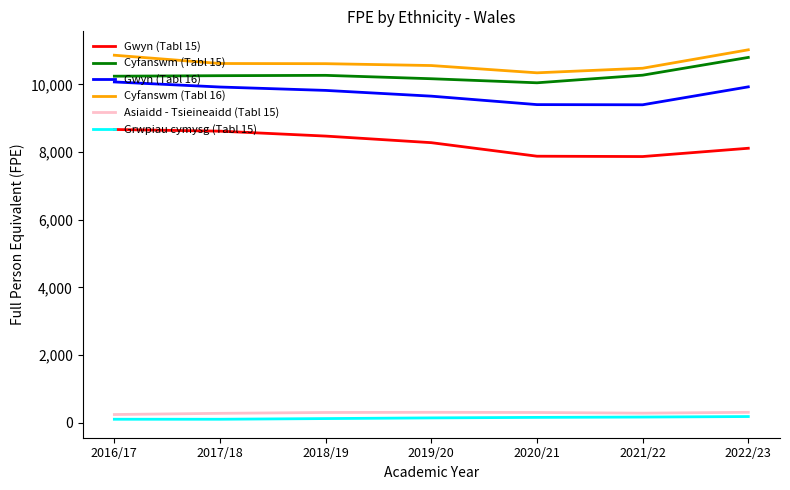

How many series are shown in this chart?

6